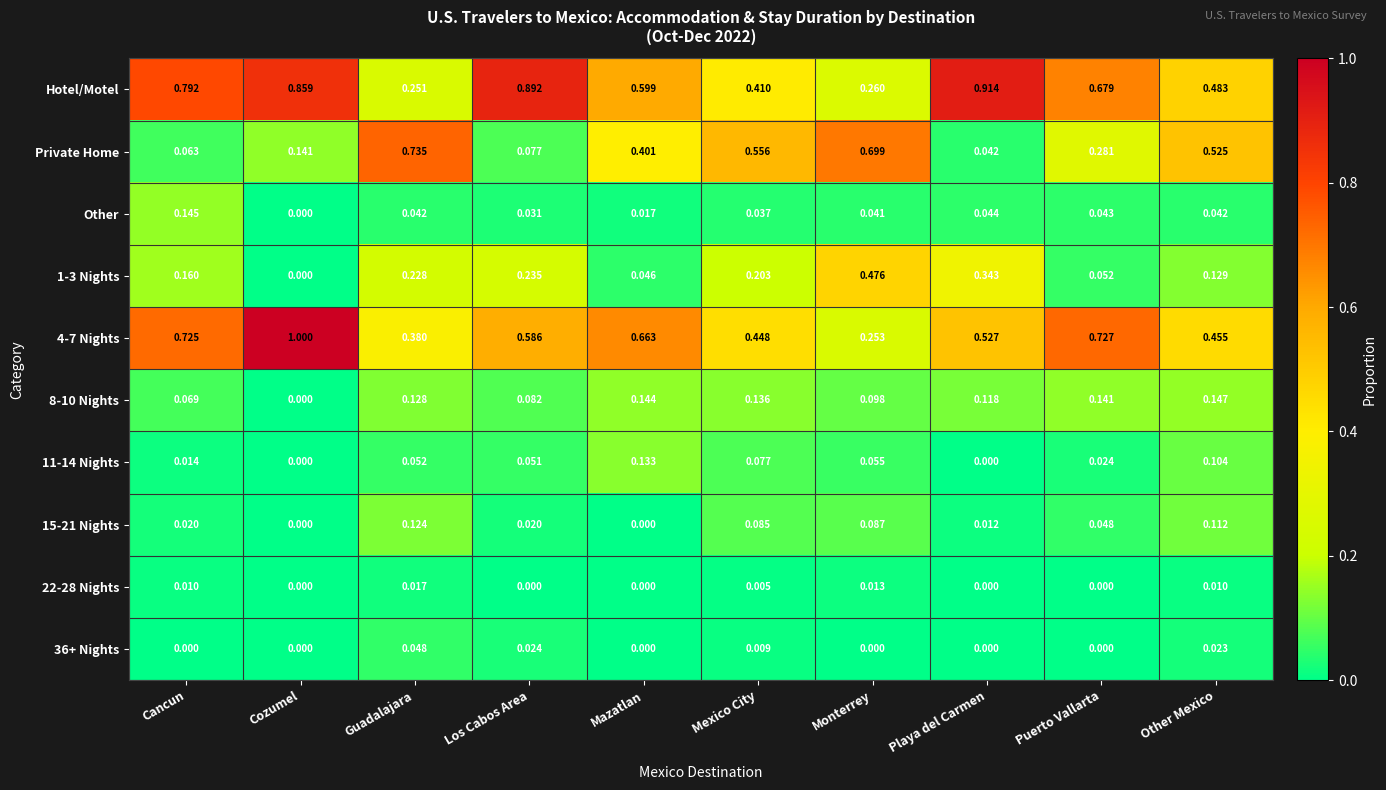

Which series changed the most between Playa del Carmen and Other Mexico?

Private Home